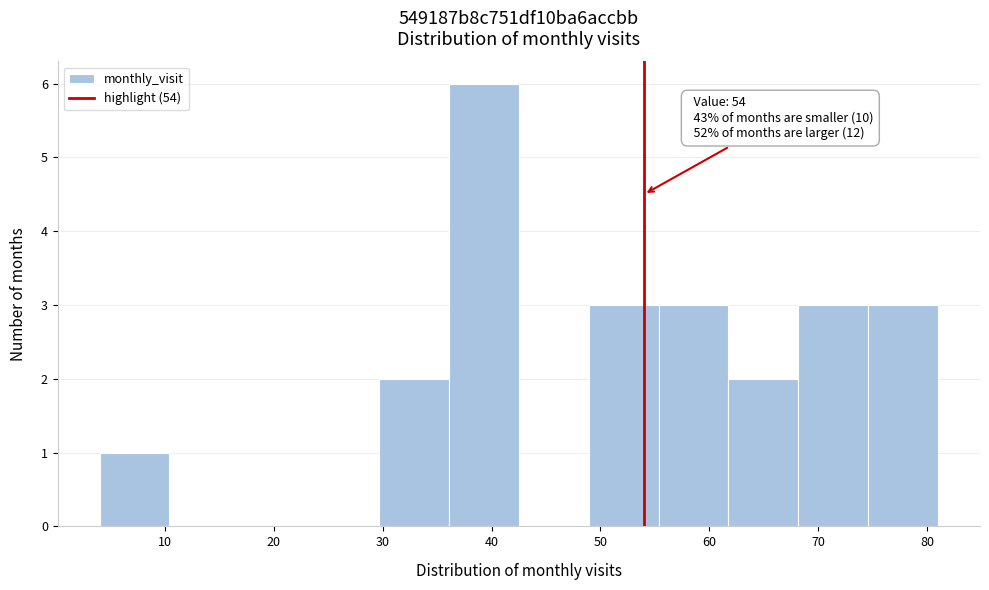

Over which range of the x-axis is the bar tallest?

36 to 43